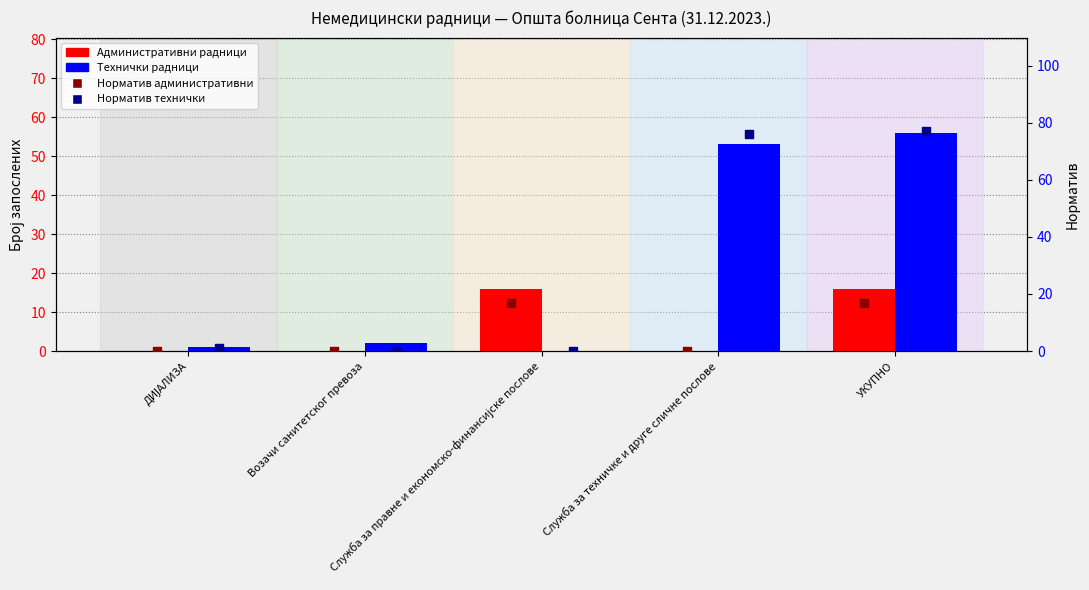

Which series contains the highest Y value?

Норматив технички